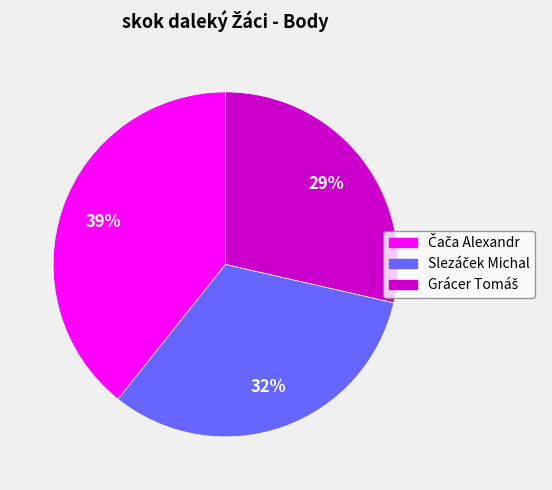

Count the number of slices in the pie.

3